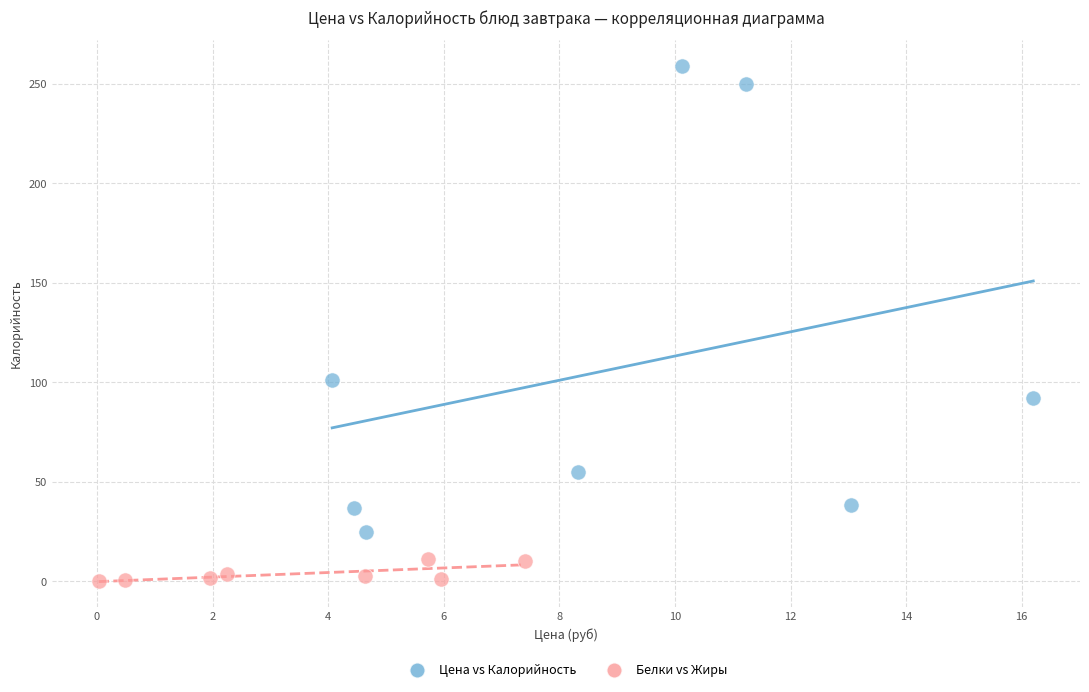

Which series contains the highest Y value?

Цена vs Калорийность